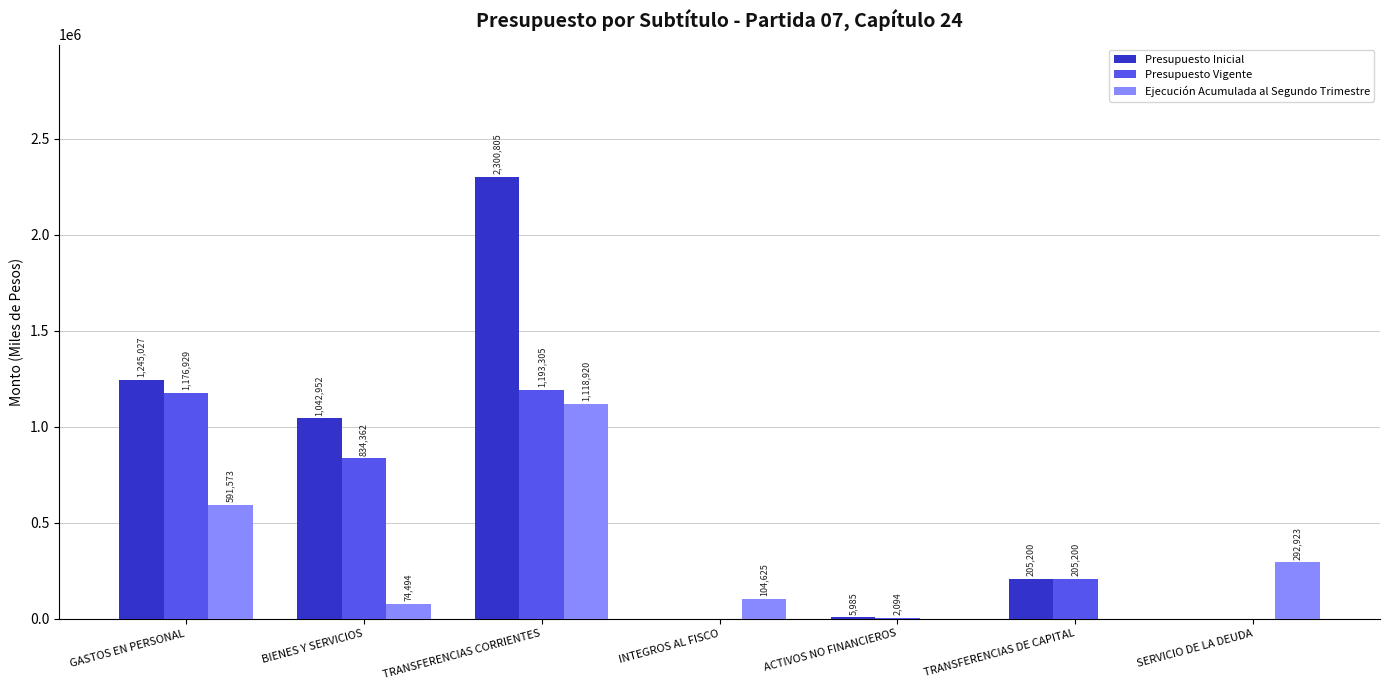

What are all the series names shown in the legend?

Presupuesto Inicial, Presupuesto Vigente, Ejecución Acumulada al Segundo Trimestre